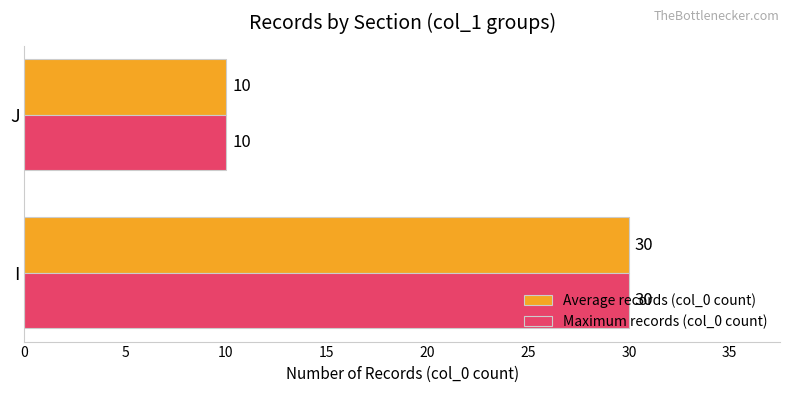

The value of Average records (col_0 count) at J is 17. True or false?

False